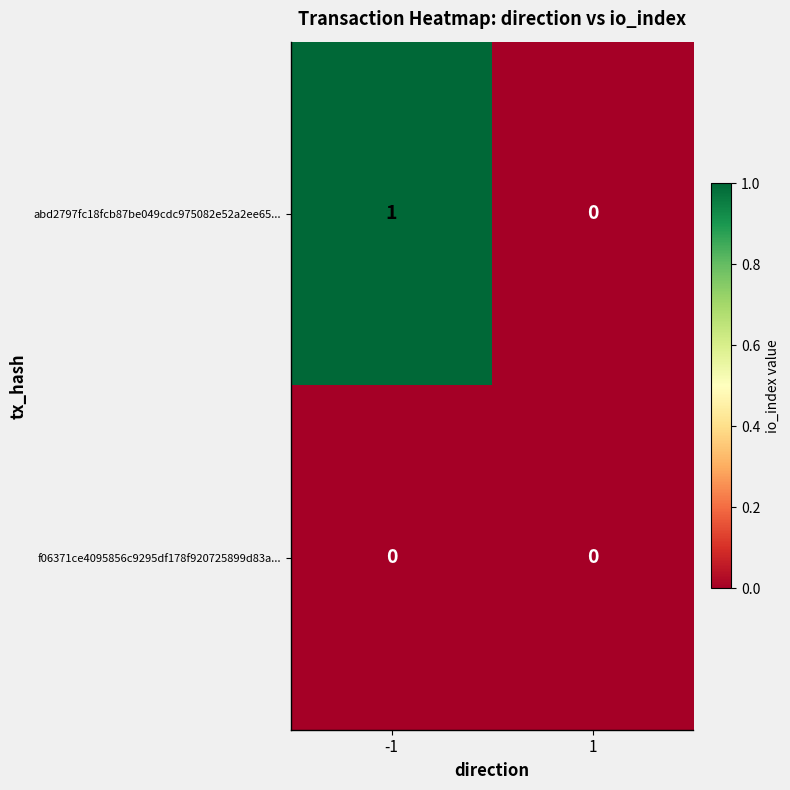

Reading left to right, list all the values displayed in this chart.

abd2797fc18fcb87be049cdc975082e52a2ee65...: 1	0
f06371ce4095856c9295df178f920725899d83a...: 0	0